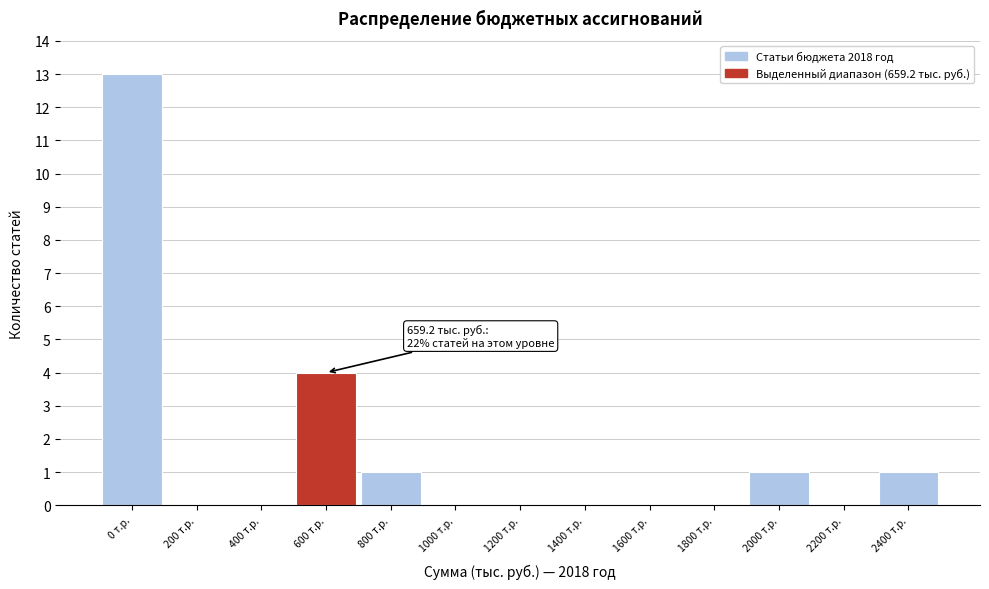

Reading left to right, what are all the values shown in this chart?

0 т.р.=13	200 т.р.=0	400 т.р.=0	600 т.р.=4	800 т.р.=1	1000 т.р.=0	1200 т.р.=0	1400 т.р.=0	1600 т.р.=0	1800 т.р.=0	2000 т.р.=1	2200 т.р.=0	2400 т.р.=1